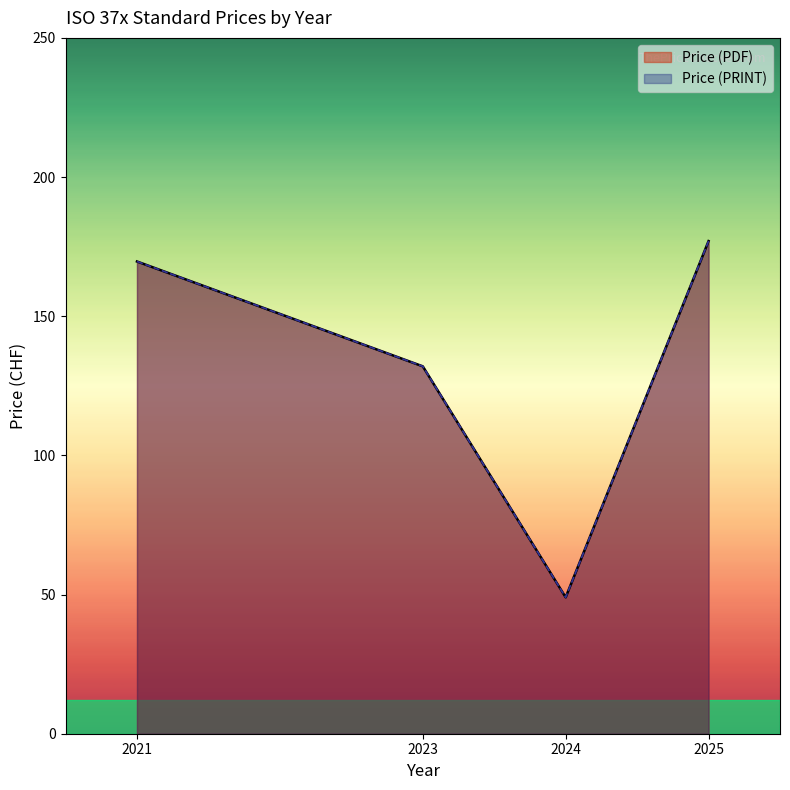

List the series in order of their peak value, highest first.

Price (PDF), Price (PRINT)